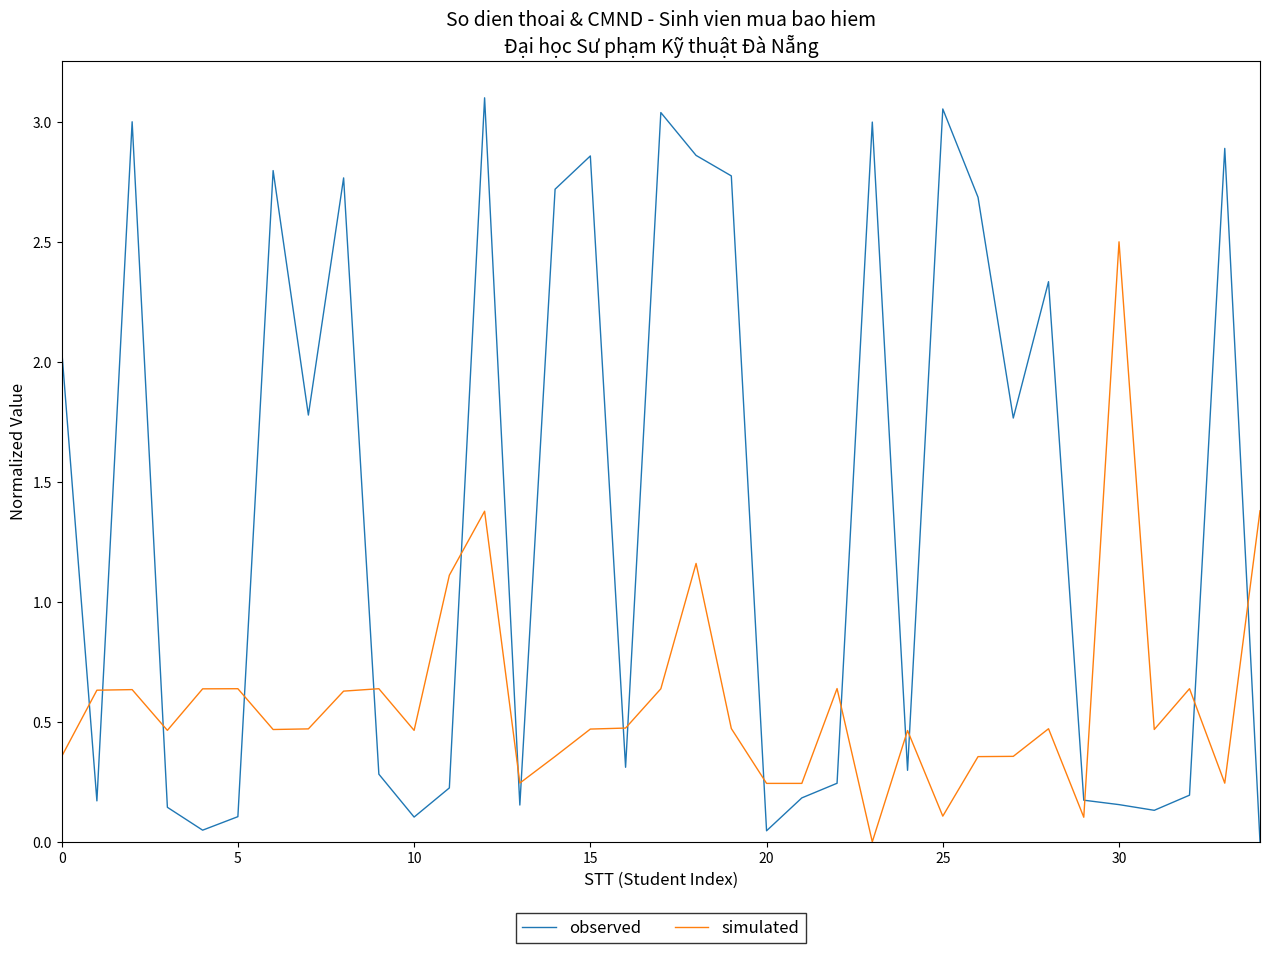

Which series has the widest spread of values?

observed